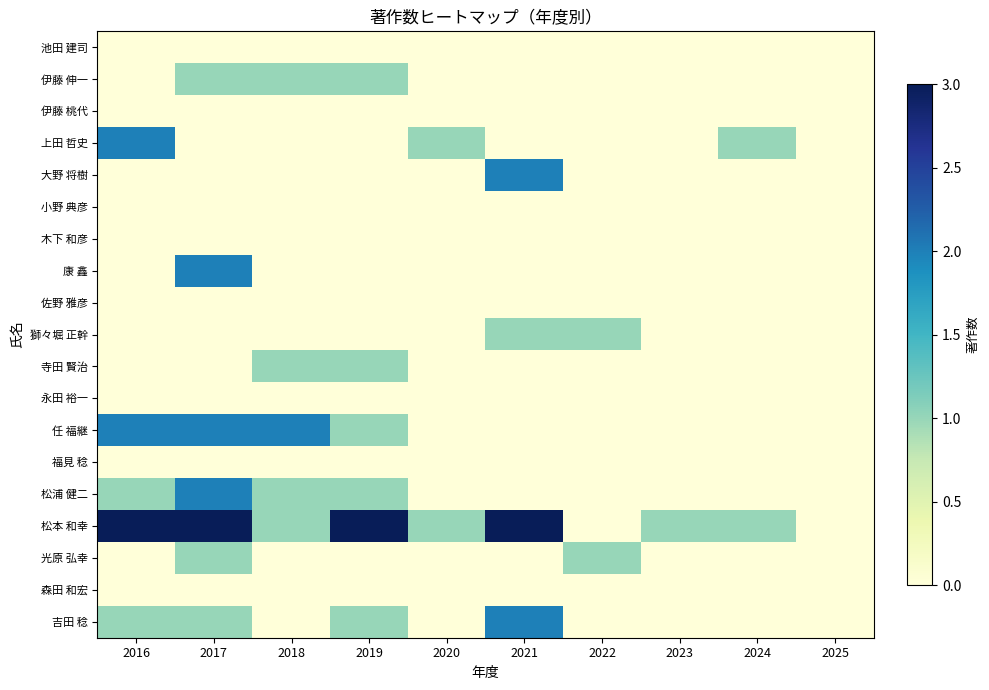

Reading left to right, transcribe all the data shown in this chart.

池田 建司: 2016=0	2017=0	2018=0	2019=0	2020=0	2021=0	2022=0	2023=0	2024=0	2025=0
伊藤 伸一: 2016=0	2017=1	2018=1	2019=1	2020=0	2021=0	2022=0	2023=0	2024=0	2025=0
伊藤 桃代: 2016=0	2017=0	2018=0	2019=0	2020=0	2021=0	2022=0	2023=0	2024=0	2025=0
上田 哲史: 2016=2	2017=0	2018=0	2019=0	2020=1	2021=0	2022=0	2023=0	2024=1	2025=0
大野 将樹: 2016=0	2017=0	2018=0	2019=0	2020=0	2021=2	2022=0	2023=0	2024=0	2025=0
小野 典彦: 2016=0	2017=0	2018=0	2019=0	2020=0	2021=0	2022=0	2023=0	2024=0	2025=0
木下 和彦: 2016=0	2017=0	2018=0	2019=0	2020=0	2021=0	2022=0	2023=0	2024=0	2025=0
康 鑫: 2016=0	2017=2	2018=0	2019=0	2020=0	2021=0	2022=0	2023=0	2024=0	2025=0
佐野 雅彦: 2016=0	2017=0	2018=0	2019=0	2020=0	2021=0	2022=0	2023=0	2024=0	2025=0
獅々堀 正幹: 2016=0	2017=0	2018=0	2019=0	2020=0	2021=1	2022=1	2023=0	2024=0	2025=0
寺田 賢治: 2016=0	2017=0	2018=1	2019=1	2020=0	2021=0	2022=0	2023=0	2024=0	2025=0
永田 裕一: 2016=0	2017=0	2018=0	2019=0	2020=0	2021=0	2022=0	2023=0	2024=0	2025=0
任 福継: 2016=2	2017=2	2018=2	2019=1	2020=0	2021=0	2022=0	2023=0	2024=0	2025=0
福見 稔: 2016=0	2017=0	2018=0	2019=0	2020=0	2021=0	2022=0	2023=0	2024=0	2025=0
松浦 健二: 2016=1	2017=2	2018=1	2019=1	2020=0	2021=0	2022=0	2023=0	2024=0	2025=0
松本 和幸: 2016=3	2017=3	2018=1	2019=3	2020=1	2021=3	2022=0	2023=1	2024=1	2025=0
光原 弘幸: 2016=0	2017=1	2018=0	2019=0	2020=0	2021=0	2022=1	2023=0	2024=0	2025=0
森田 和宏: 2016=0	2017=0	2018=0	2019=0	2020=0	2021=0	2022=0	2023=0	2024=0	2025=0
吉田 稔: 2016=1	2017=1	2018=0	2019=1	2020=0	2021=2	2022=0	2023=0	2024=0	2025=0